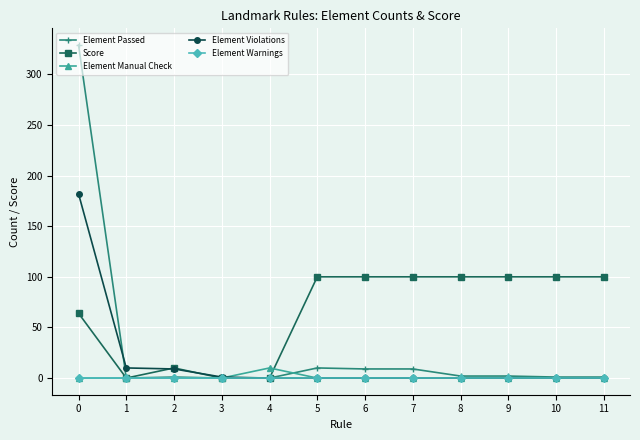

At how many categories does at least one series exceed 137?

1